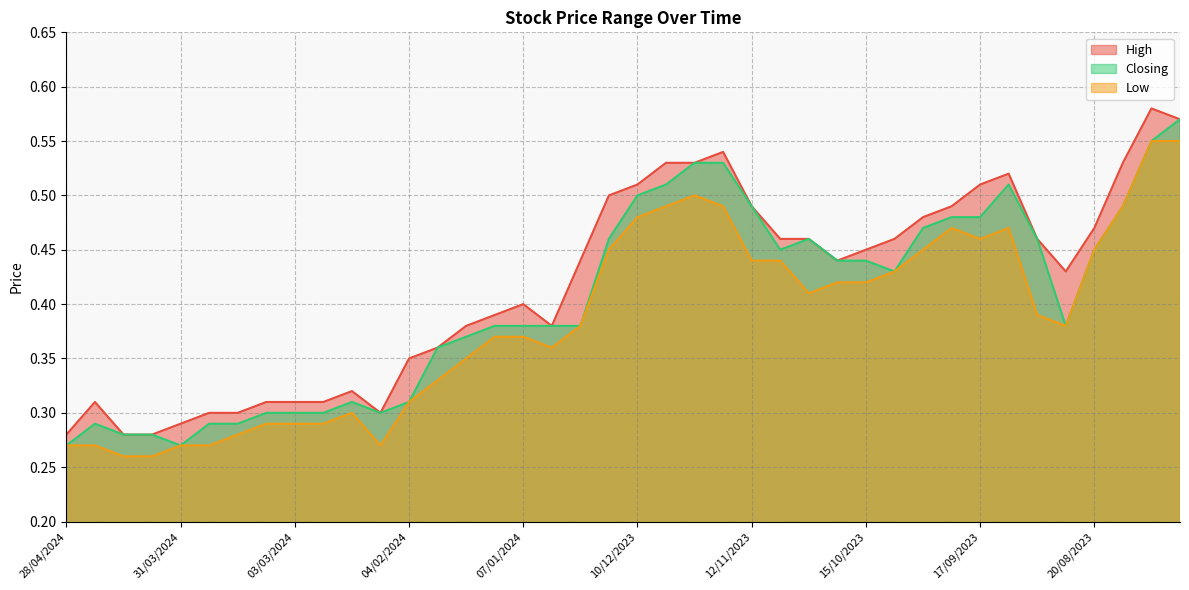

Count the number of categories in the chart.

40